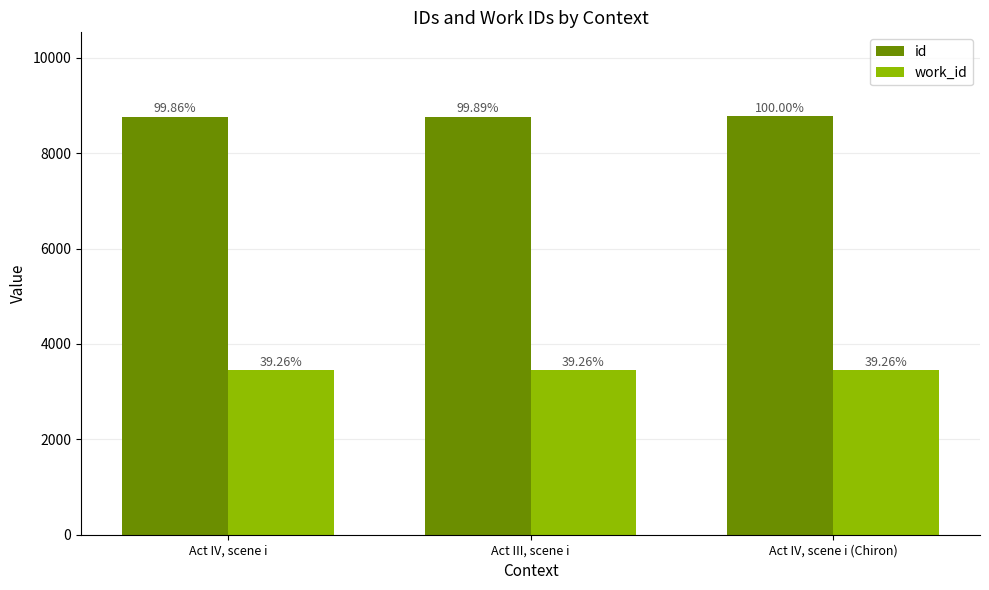

Is the value of work_id at Act IV, scene i (Chiron) greater than the value of id at Act IV, scene i (Chiron)?

No